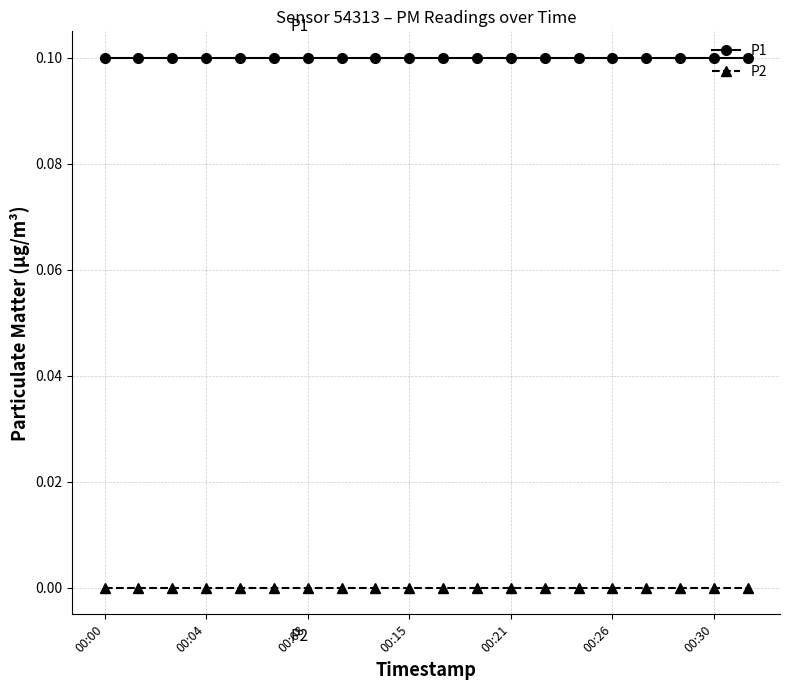

Rank the series by their maximum value, from highest to lowest.

P1, P2